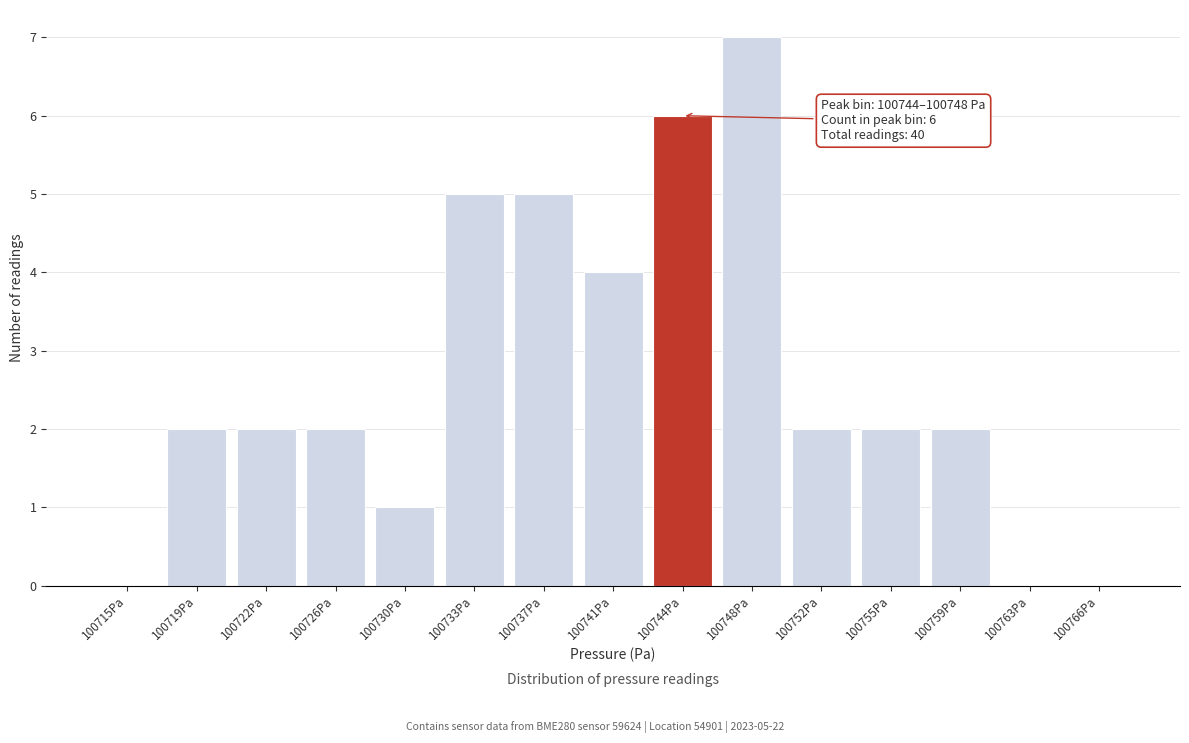

Reading left to right, what are all the values shown in this chart?

100715Pa=0	100719Pa=2	100722Pa=2	100726Pa=2	100730Pa=1	100733Pa=5	100737Pa=5	100741Pa=4	100744Pa=6	100748Pa=7	100752Pa=2	100755Pa=2	100759Pa=2	100763Pa=0	100766Pa=0